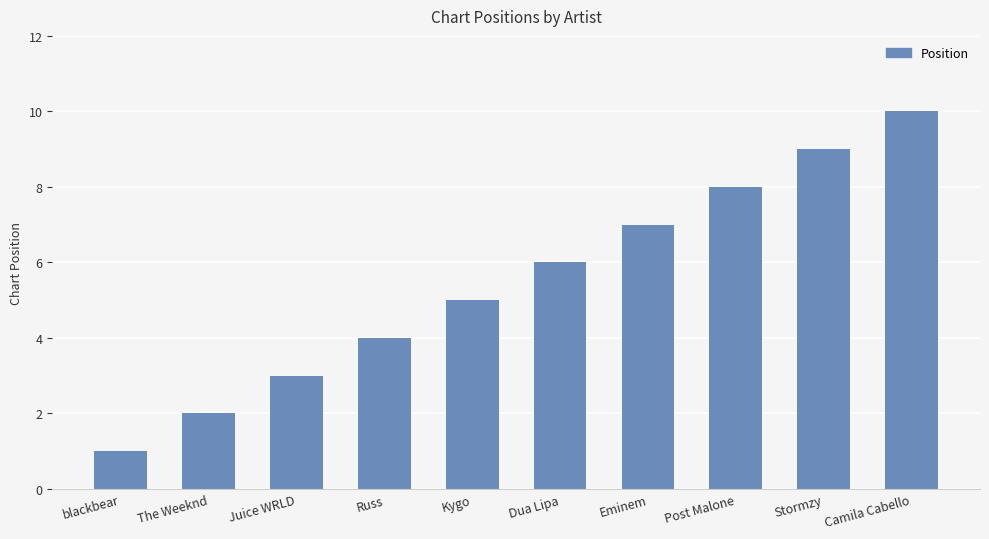

Reading left to right, what are all the values shown in this chart?

1	2	3	4	5	6	7	8	9	10